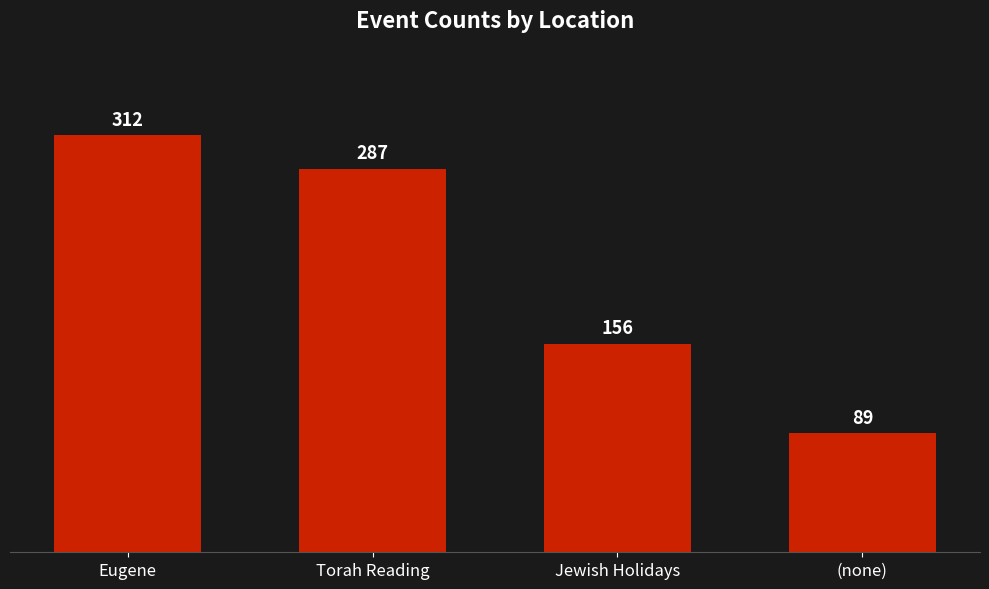

What is the change in value from Torah Reading to (none)?

-198